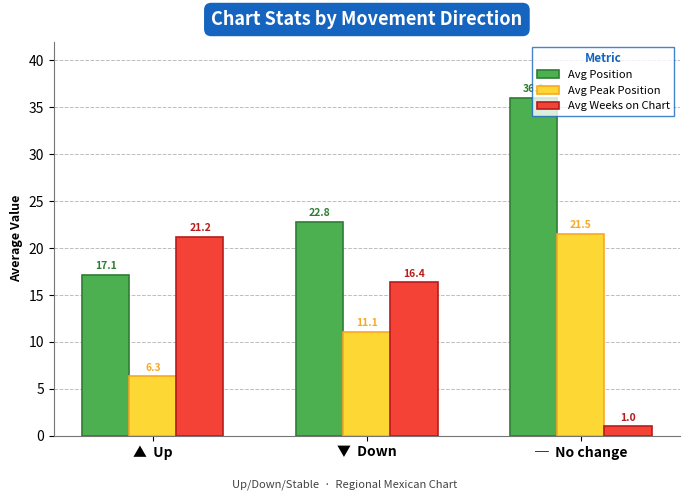

At which category does the chart reach its minimum across all series?

─  No change